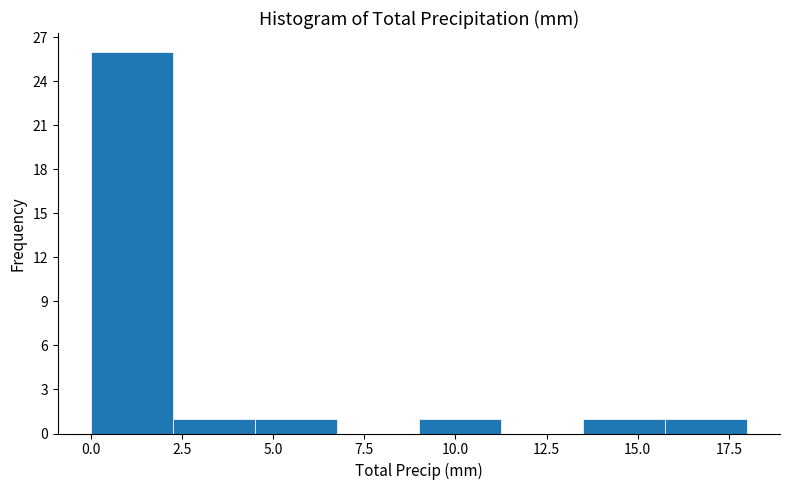

Reading left to right, transcribe this chart: for each bar, give the range it covers on the x-axis and its height. Neither the bar edges nor the heights are printed on the chart, so give them approximately, as read against the axes.

0.00 to 2.25: 26
2.25 to 4.50: 1
4.50 to 6.75: 1
6.75 to 9.00: 0
9.00 to 11.25: 1
11.25 to 13.50: 0
13.50 to 15.75: 1
15.75 to 18.00: 1